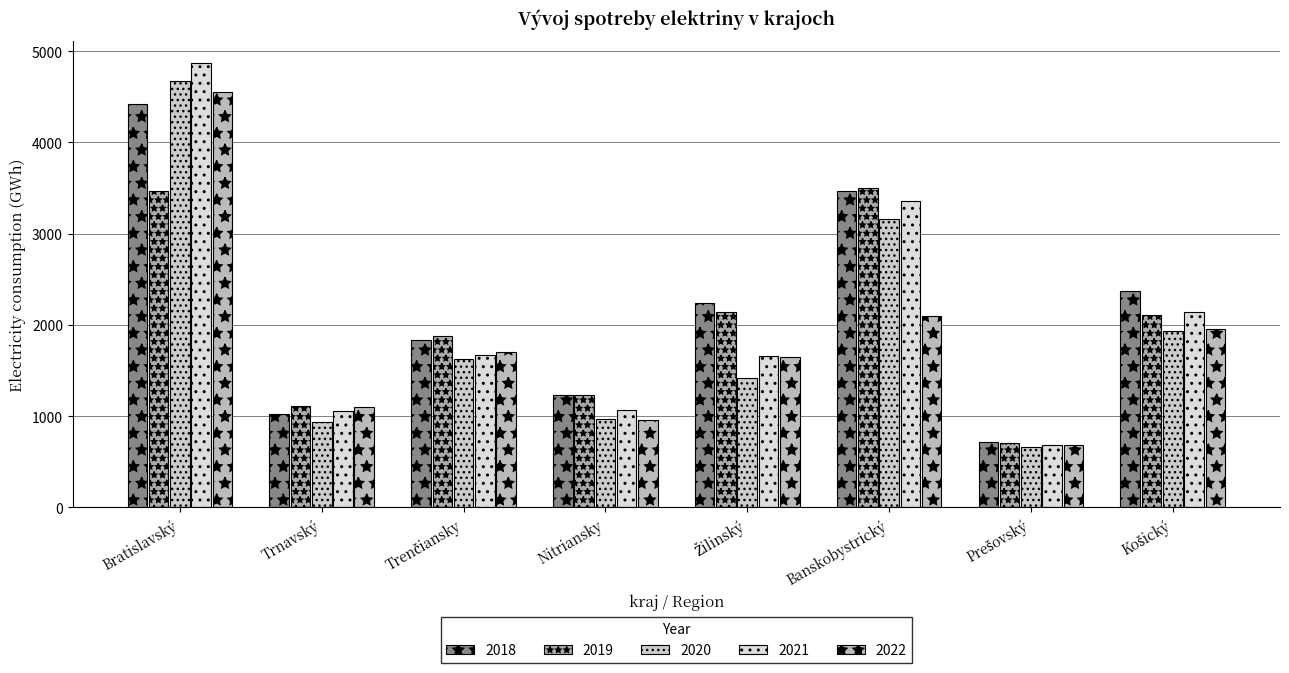

Between Prešovský and Košický, which series saw the biggest shift?

2018